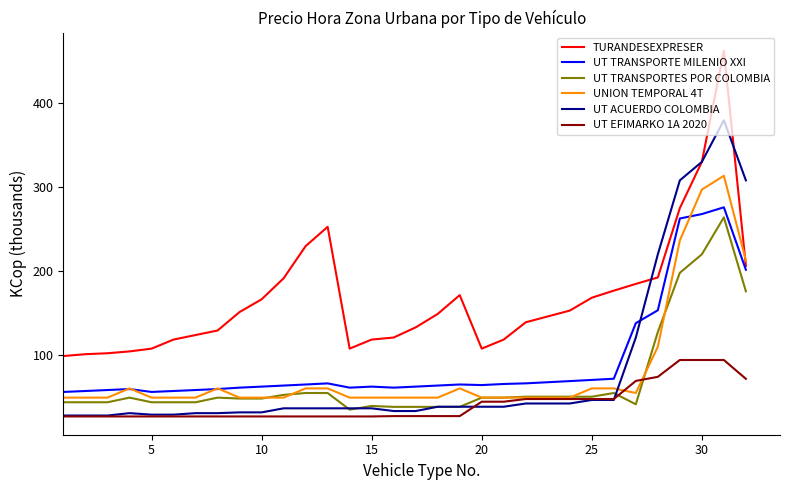

How many distinct data groups are displayed?

6